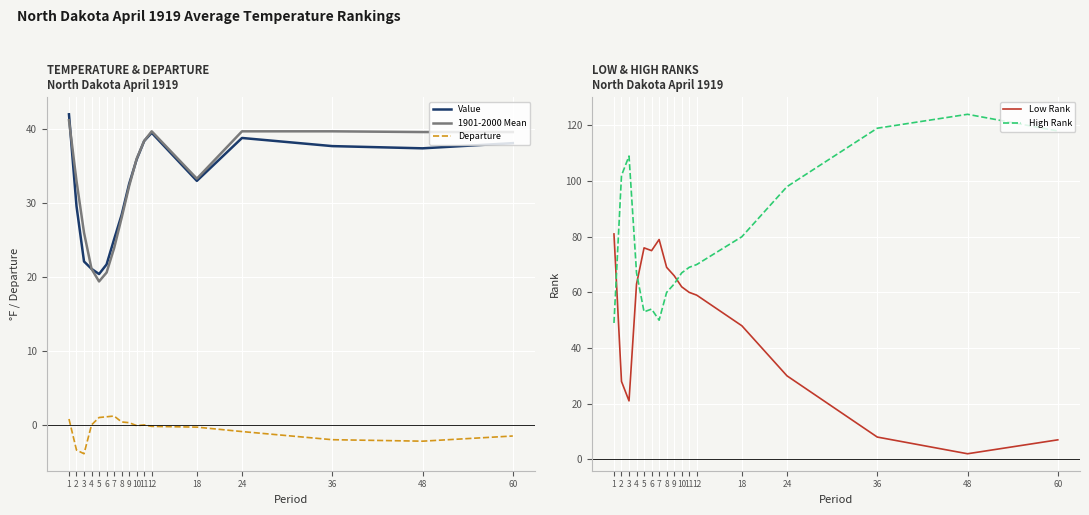

What is the spread (max minus min) of values at 9?

65.7